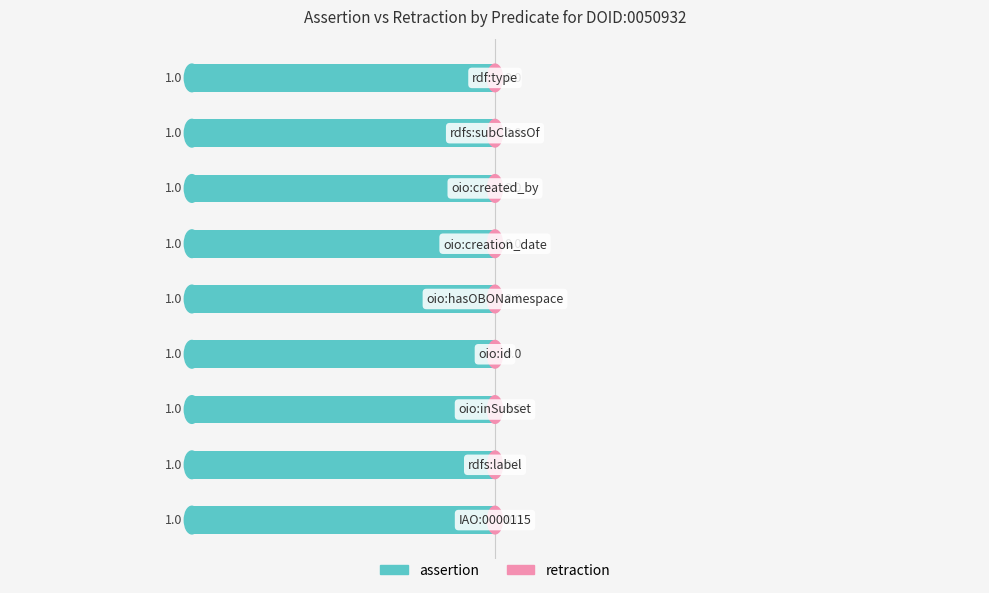

At how many categories does at least one series exceed 0?

9